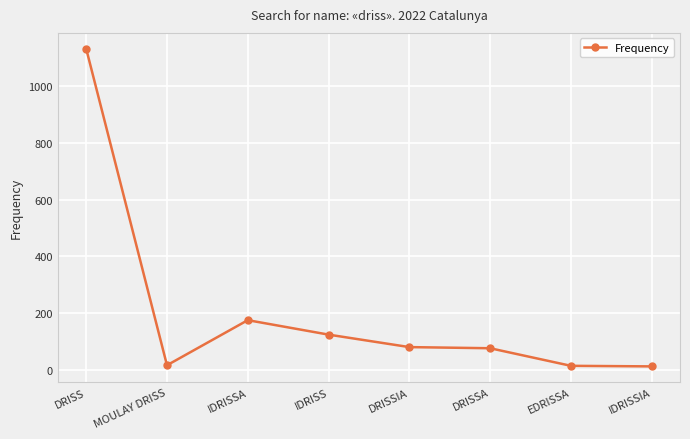

What is the maximum value shown in the chart?

1132